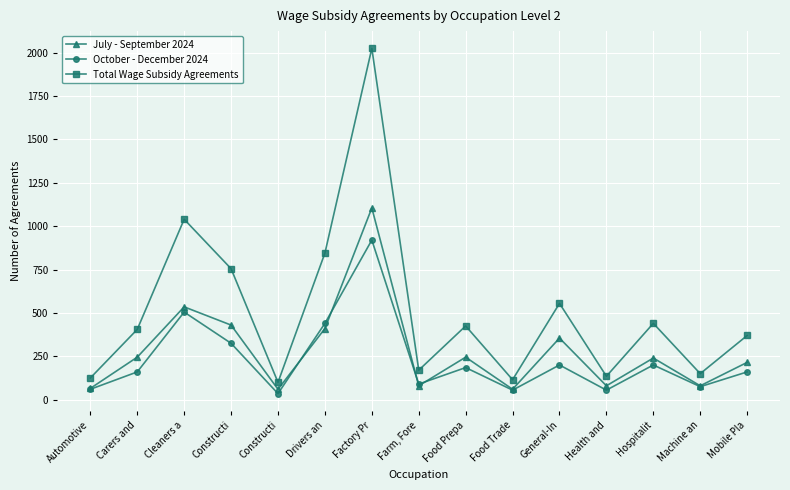

How many data points does each series have?

15